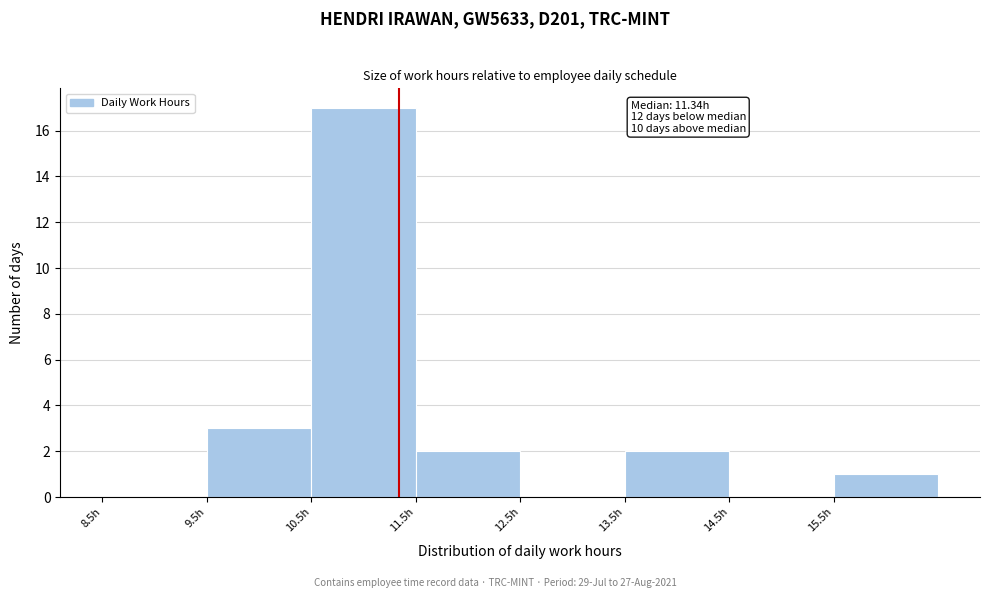

Over which range of the x-axis is the bar tallest?

10.5 to 11.5